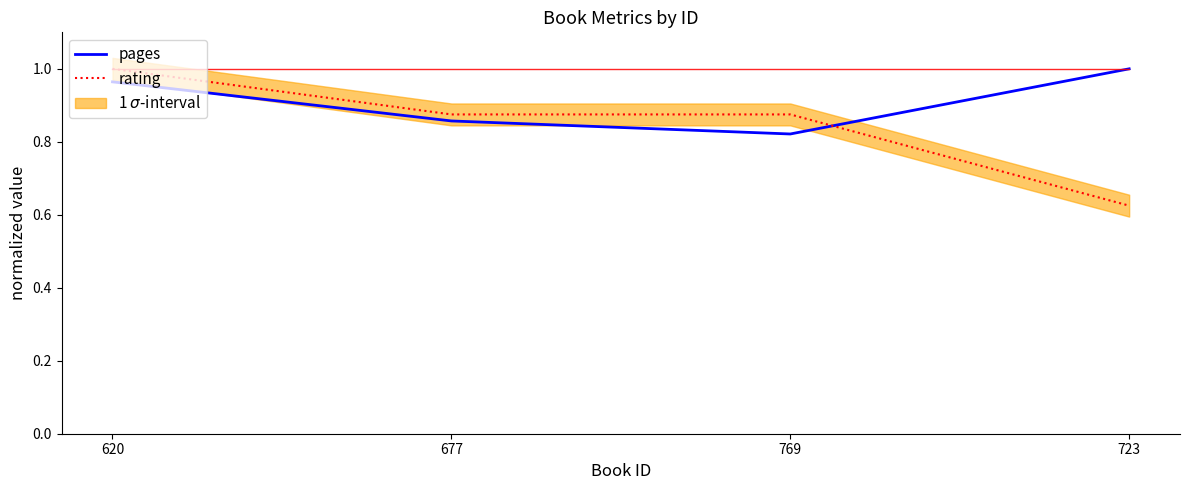

What position from the right is 769?

2